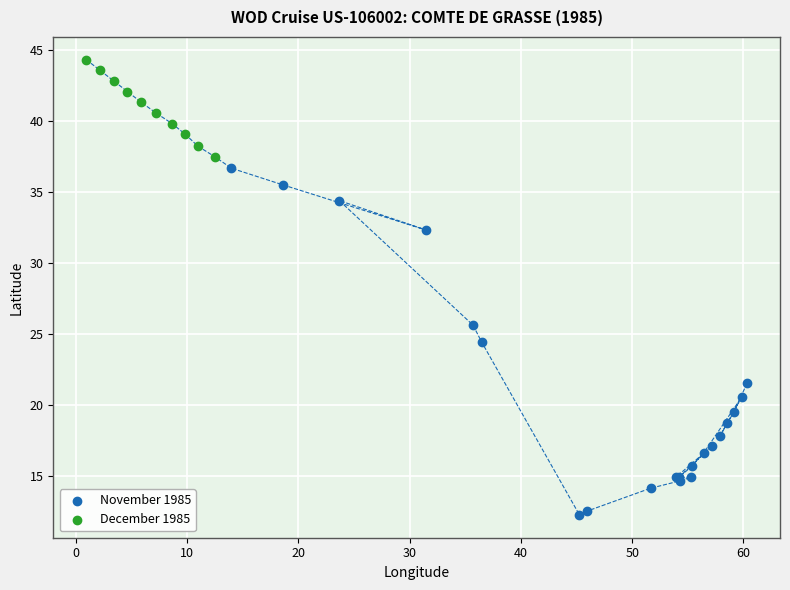

Which series has the largest Y range (max minus min)?

November 1985